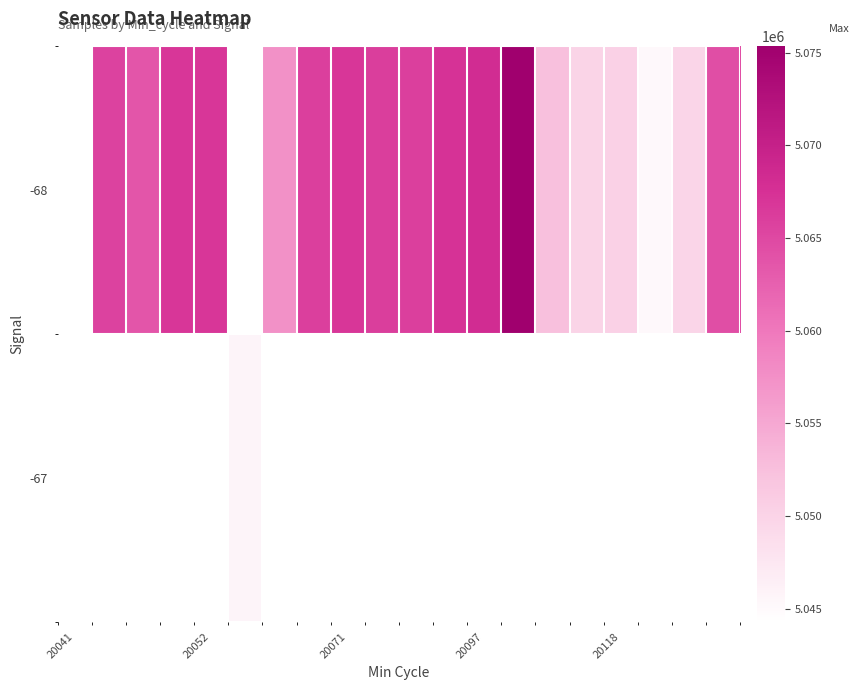

List the series in order of their overall mean, lowest first.

-68, -67